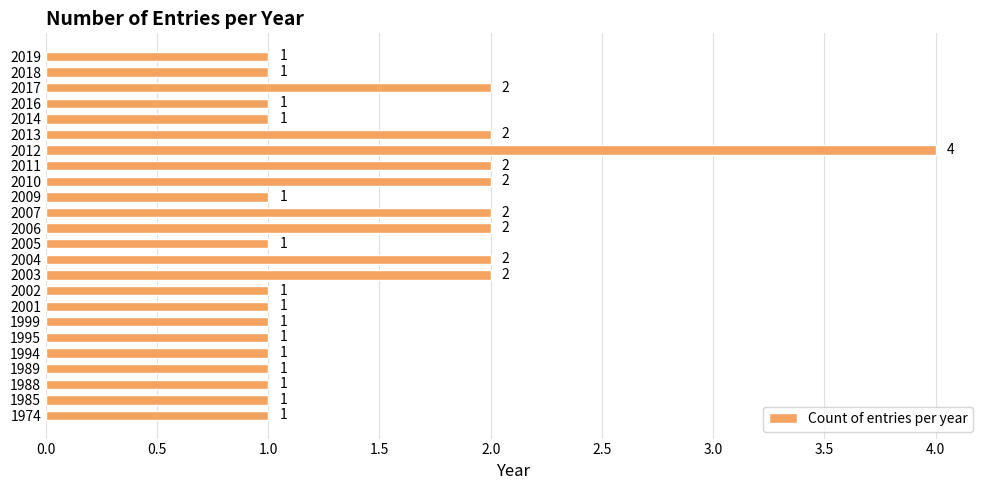

What is the change in value from 2001 to 2006?

+1